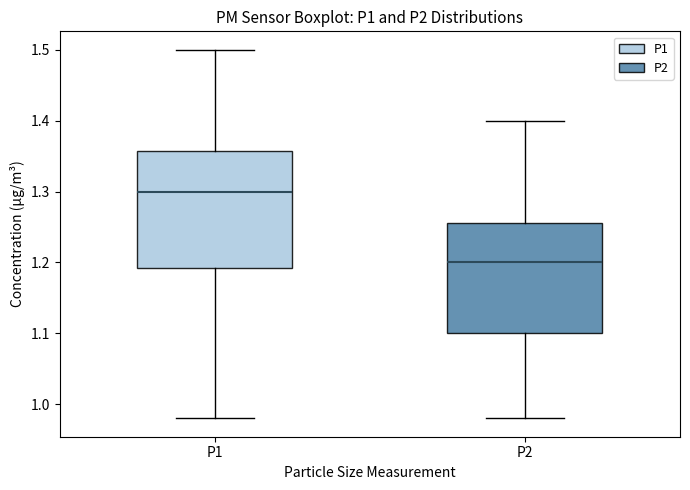

Which box has the highest median line?

P1